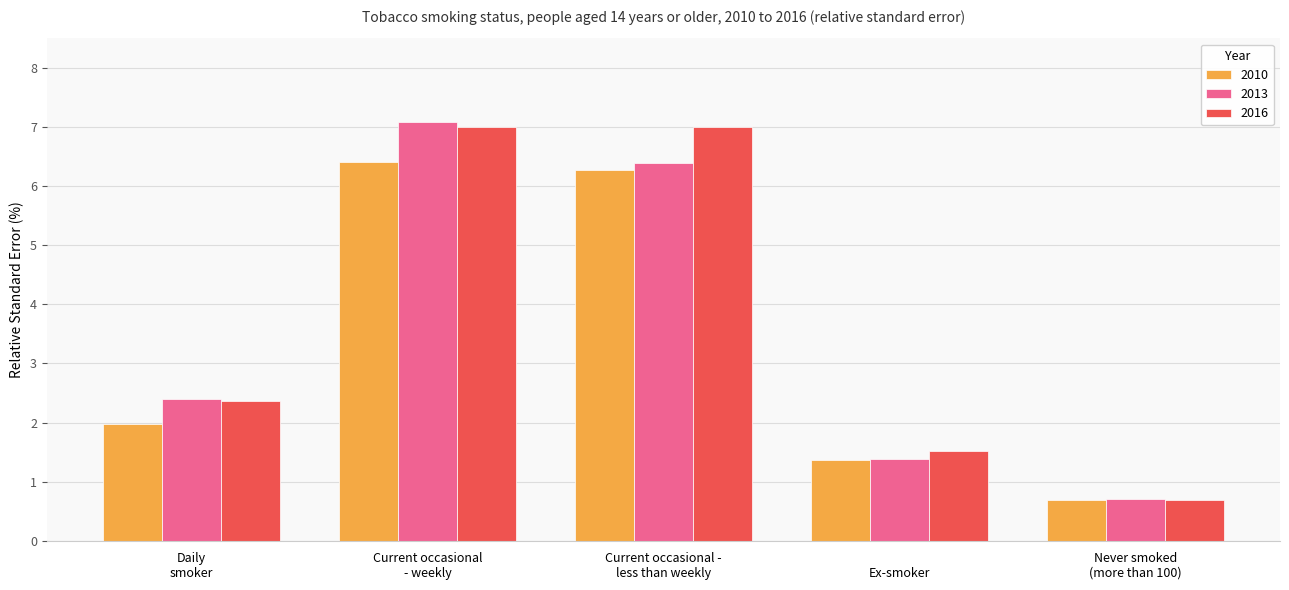

What is the difference between the second highest and second lowest values in the 2013 series?

5.0